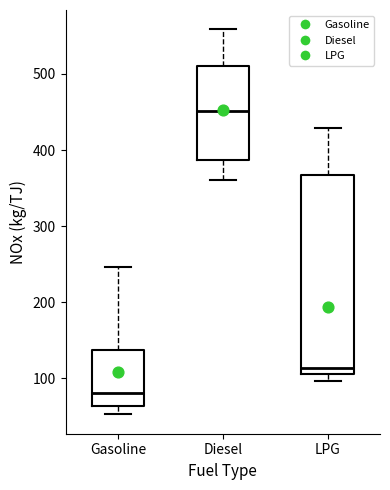

Which box's median line is the lowest?

Gasoline